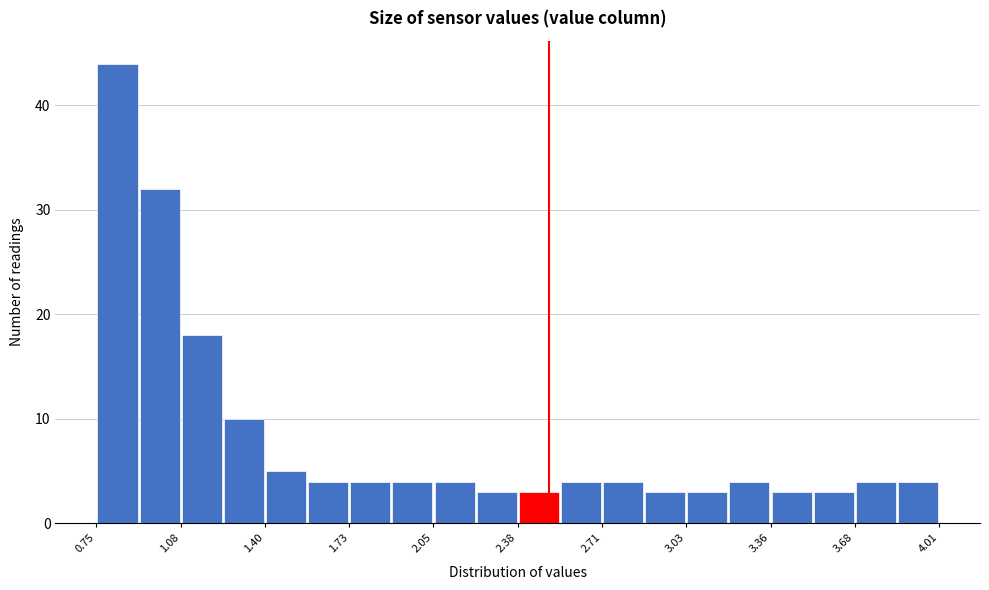

Around what value on the x-axis is the tallest bar? Give the approximate position of its centre, as read against the axis.

0.85